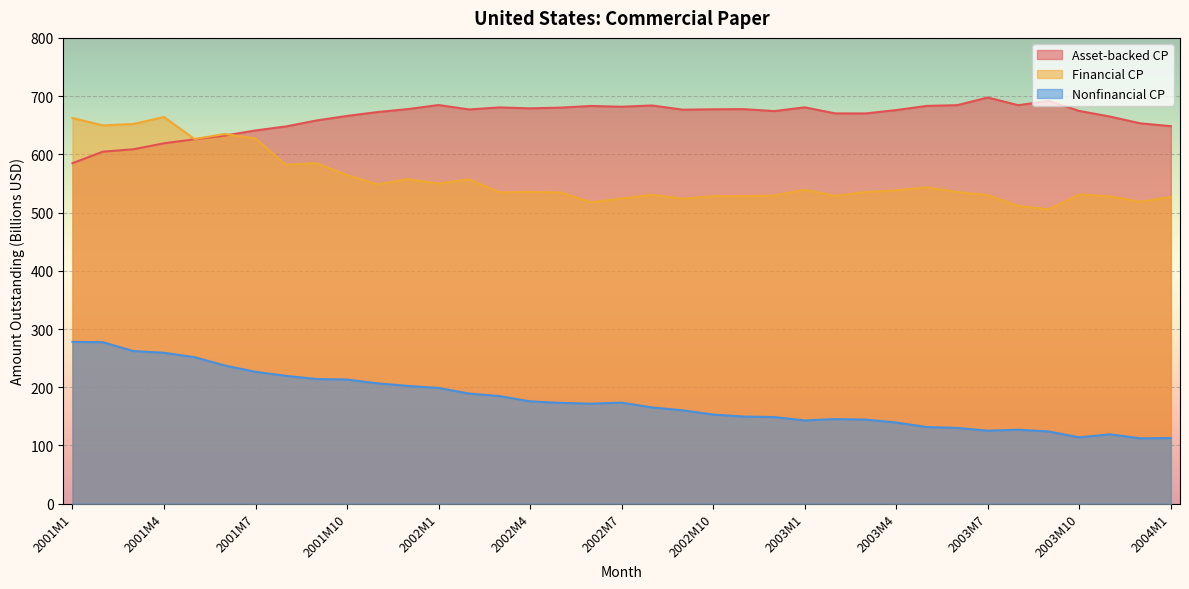

What are all the series names shown in the legend?

Asset-backed CP, Financial CP, Nonfinancial CP